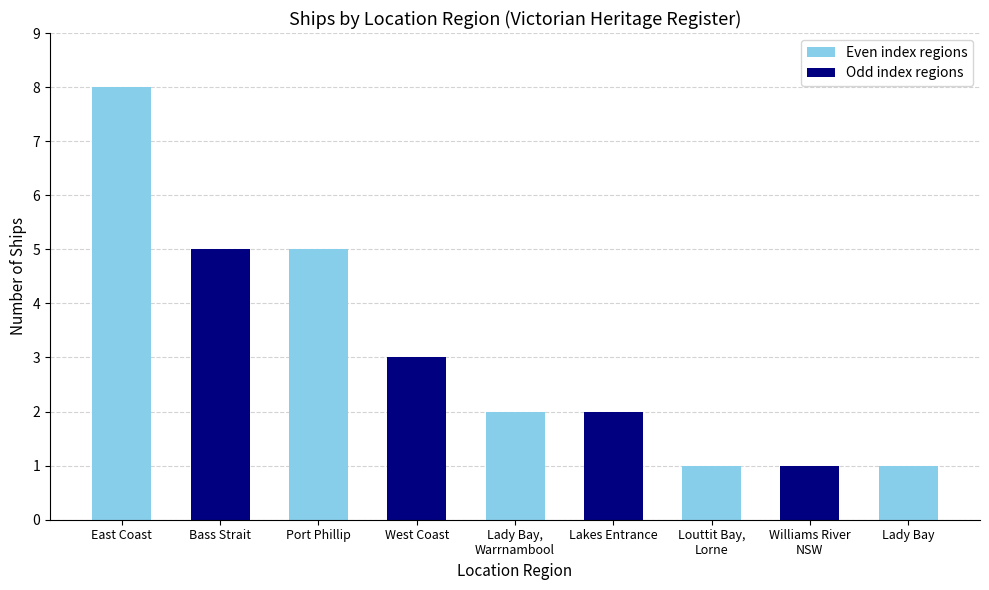

What value does the data have at Williams River
NSW?

1